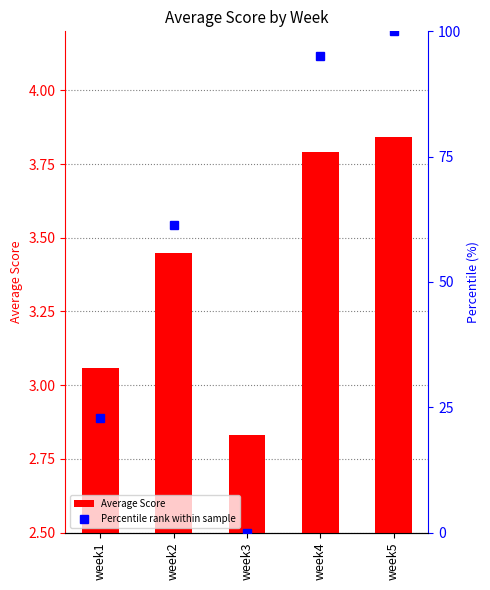

True or false: Percentile rank within sample has a value of 21.0 at week5.

False